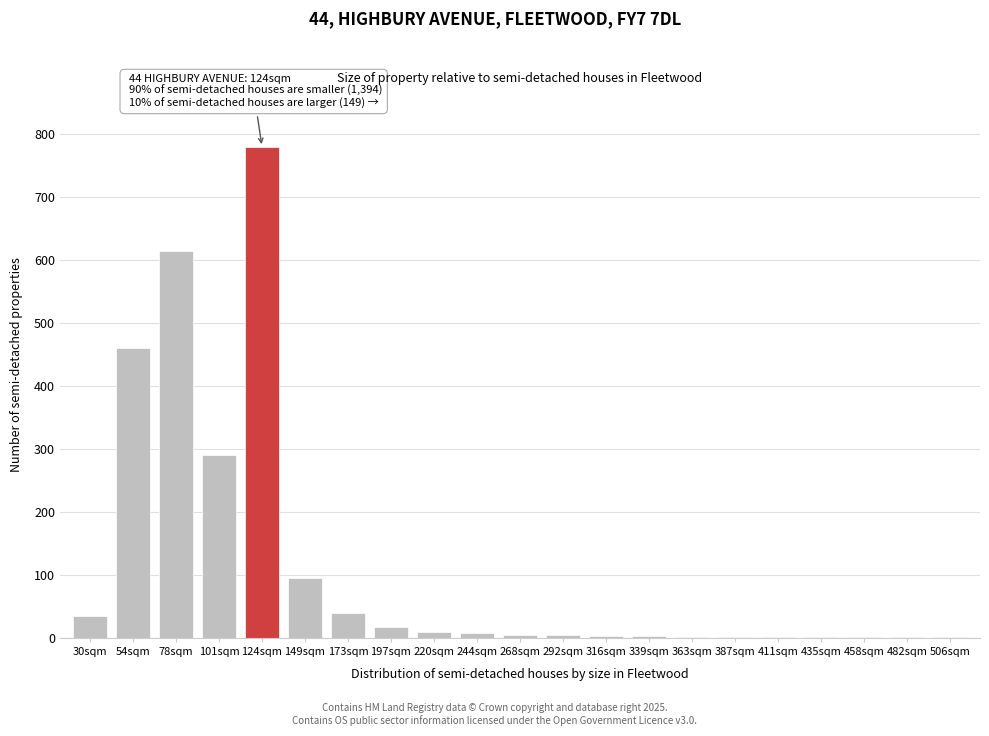

Approximately how many times larger is the value at 54sqm compared to 78sqm?

0.7